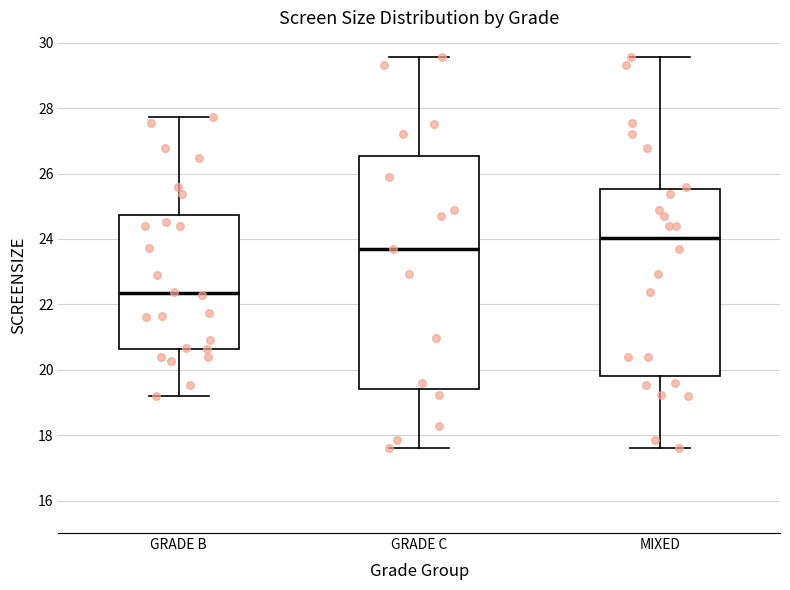

Which box has the highest median line?

MIXED